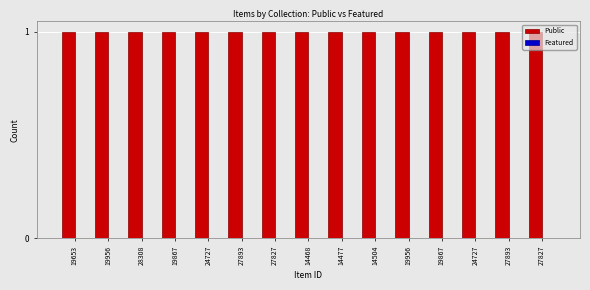

How many bars are there in each group?

2